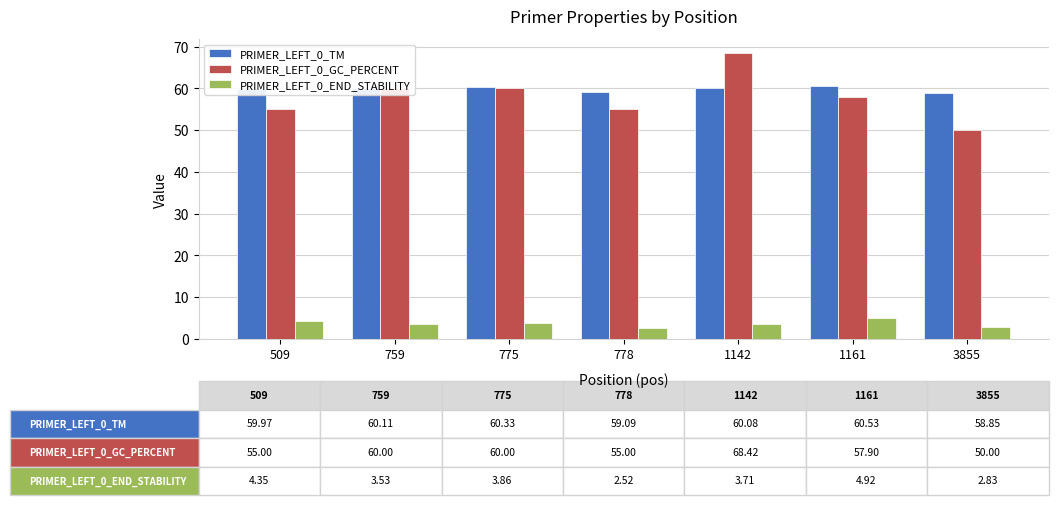

What is the spread (max minus min) of values at 1161?

55.6